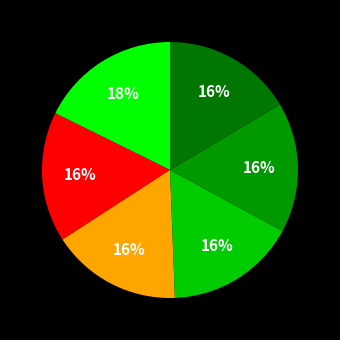

Rank the categories by value from lowest to highest.

Ламінат AGT Effect PRK911 - Ельбруз, Ламінат AGT Effect PRK912 - Соларо, Ламінат AGT Effect PRK907 - Урал, Ламінат AGT Effect PRK906 - Памір, Ламінат AGT Effect PRK905 - Фуджи, Ламінат AGT Spark PRK702 - Кафе